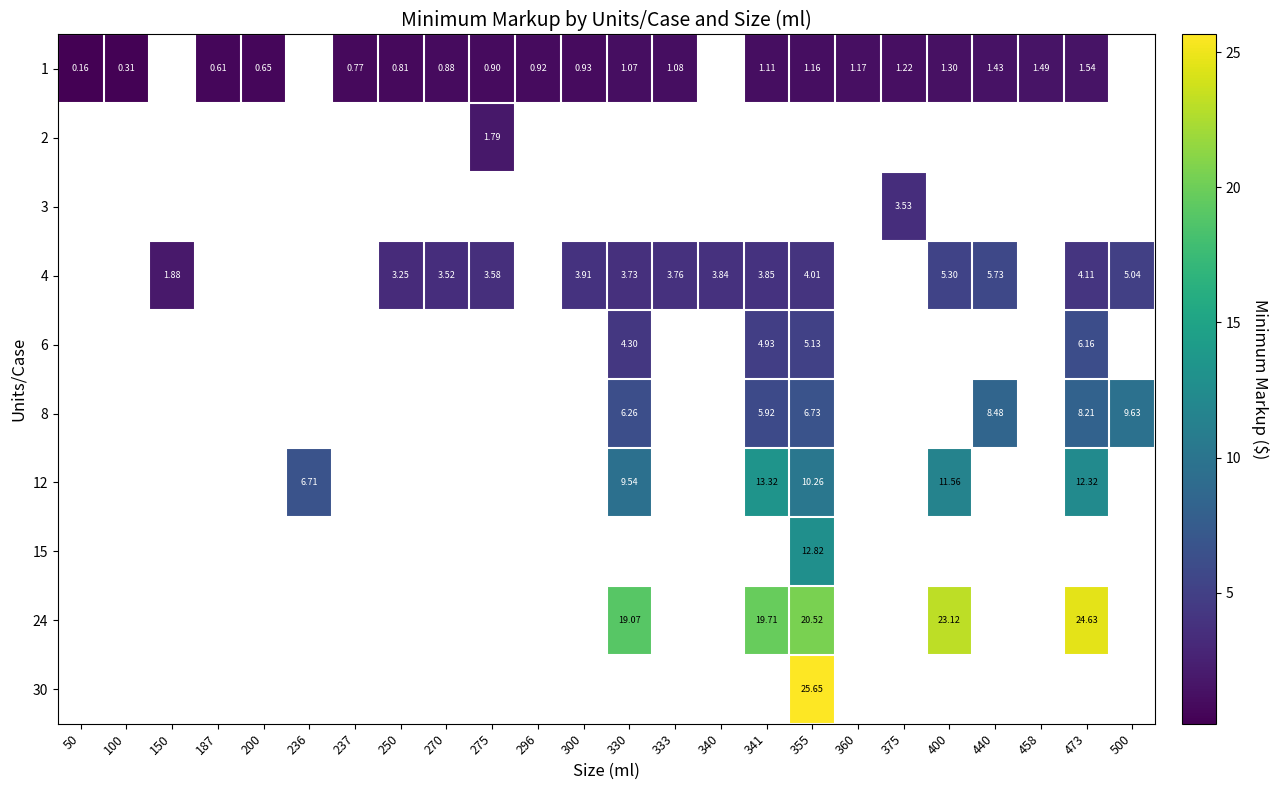

What is the smallest value displayed?

0.2